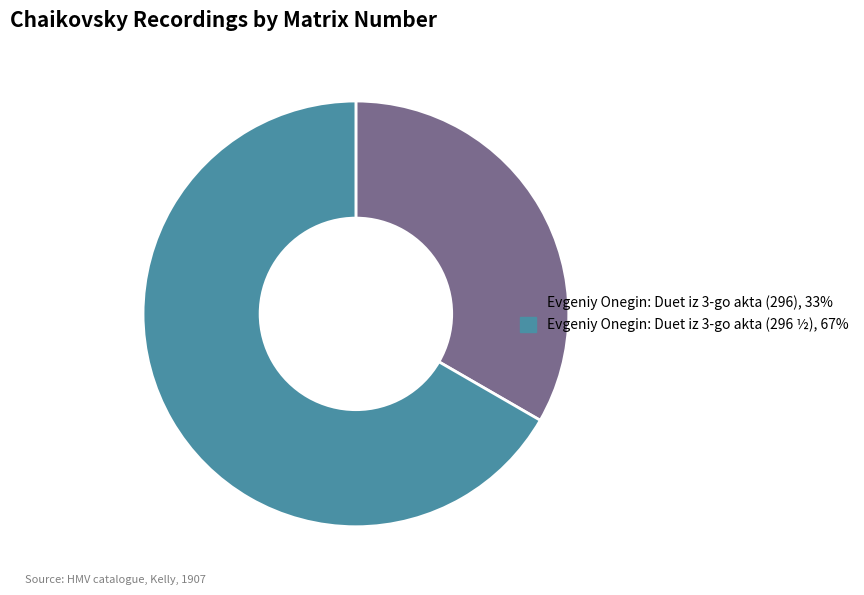

Between Evgeniy Onegin: Duet iz 3-go akta (296) and Evgeniy Onegin: Duet iz 3-go akta (296 ½), which is larger?

Evgeniy Onegin: Duet iz 3-go akta (296 ½)